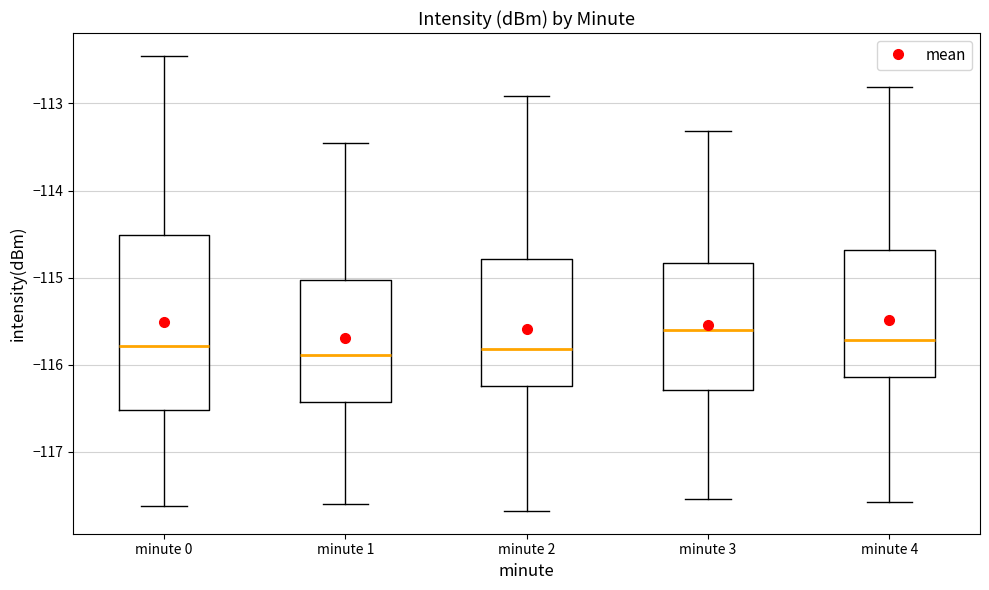

Reading left to right, read every box against the y-axis: the position of its median line, the range the box covers, and the ends of its whiskers. The values are not printed on the chart, so give them approximately, as read against the axis.

minute 0: median -115.8, box -116.5 to -114.5, whiskers -117.6 to -112.5
minute 1: median -115.9, box -116.4 to -115.0, whiskers -117.6 to -113.5
minute 2: median -115.8, box -116.2 to -114.8, whiskers -117.7 to -112.9
minute 3: median -115.6, box -116.3 to -114.8, whiskers -117.5 to -113.3
minute 4: median -115.7, box -116.1 to -114.7, whiskers -117.6 to -112.8